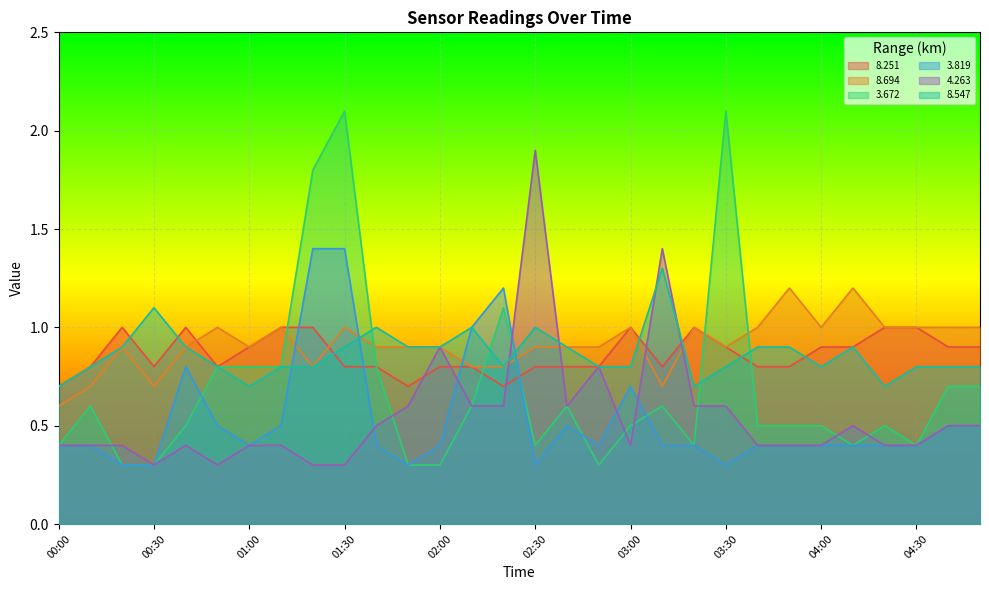

List the series in order of their peak value, highest first.

3.672, 4.263, 3.819, 8.547, 8.694, 8.251